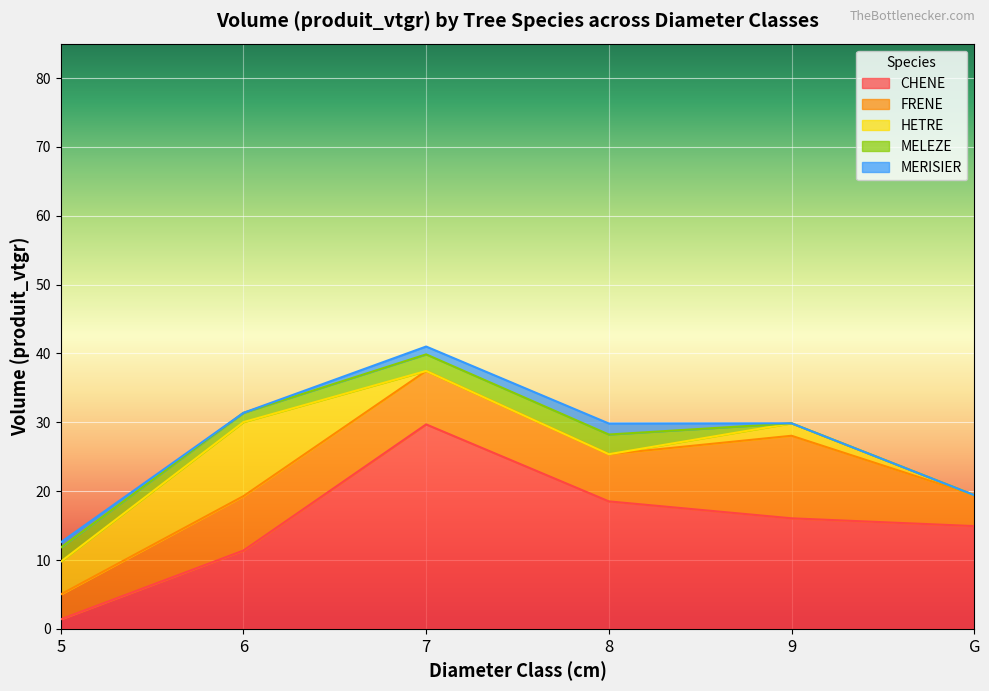

What is the label of the 6th point from the right?

5